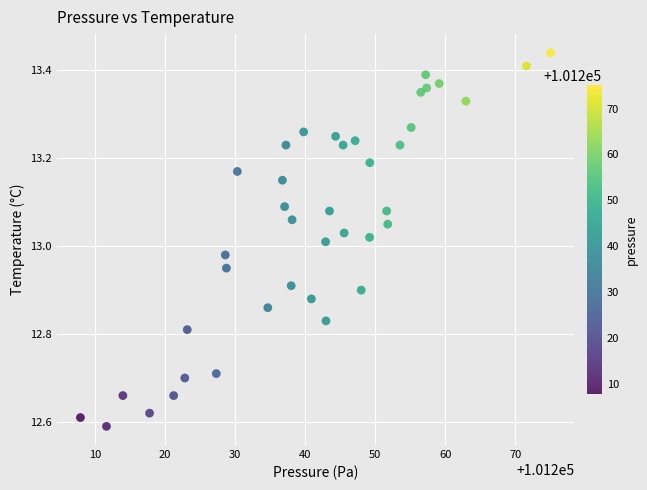

What is the range of X values (max minus min)?

67.1